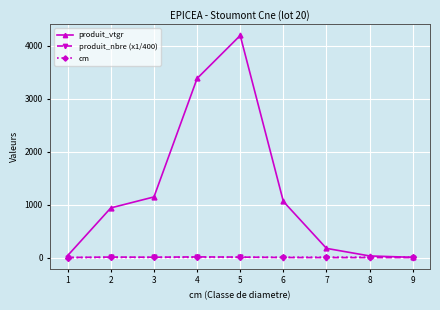

True or false: produit_vtgr has more than 0 points higher than both neighbors.

True